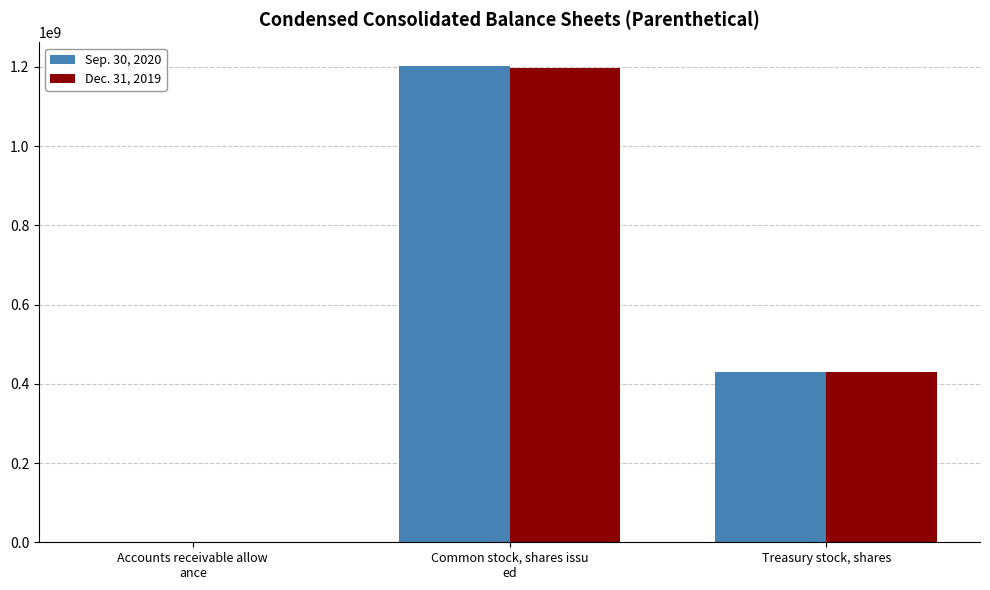

What is the difference between the Sep. 30, 2020 values at Accounts receivable allow
ance and Treasury stock, shares?

428676383